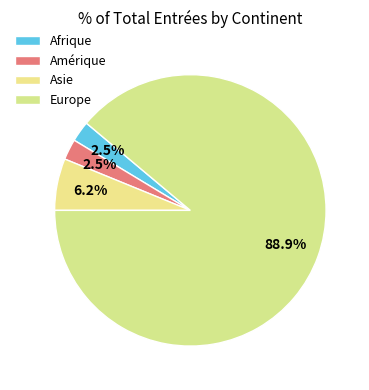

Count the number of slices in the pie.

4